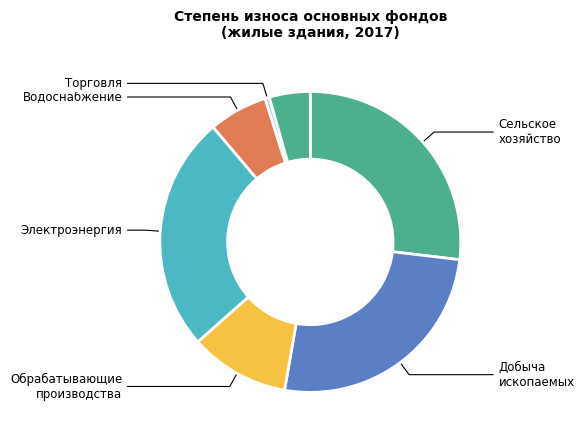

Count the number of slices in the pie.

7